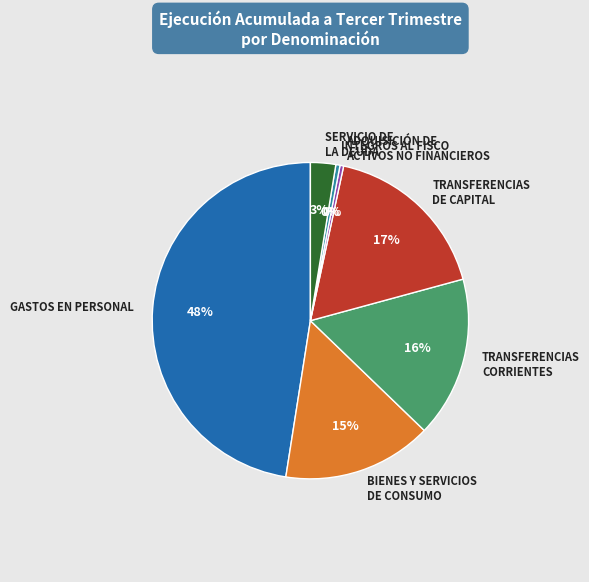

The ADQUISICIÓN DE ACTIVOS NO FINANCIEROS slice represents 0% of the pie. True or false?

True